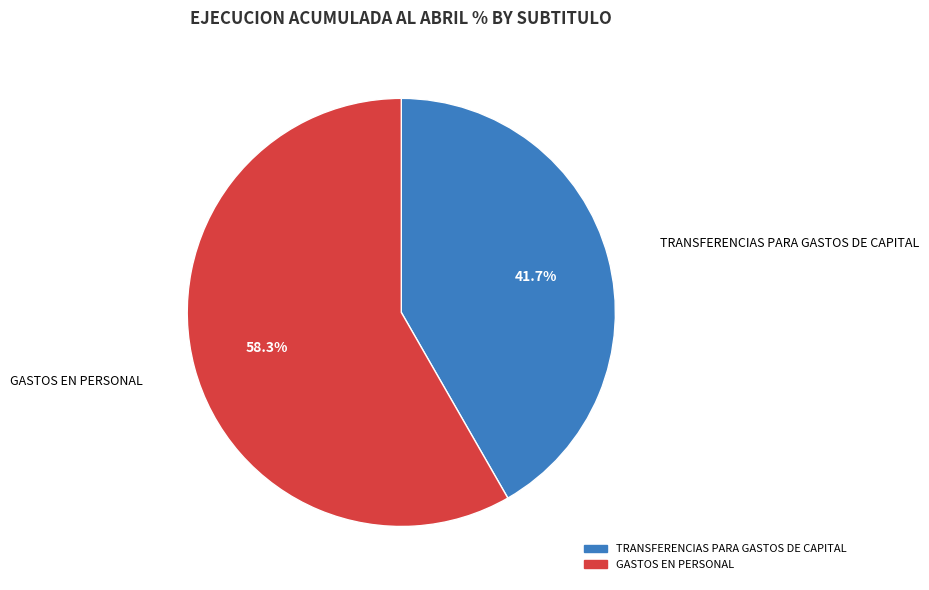

What percentage is the GASTOS EN PERSONAL slice, to the nearest percent?

58%